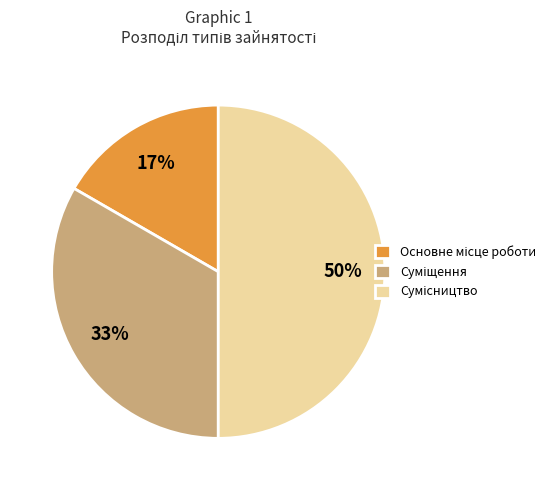

To the nearest percent, what is the average slice percentage?

33%